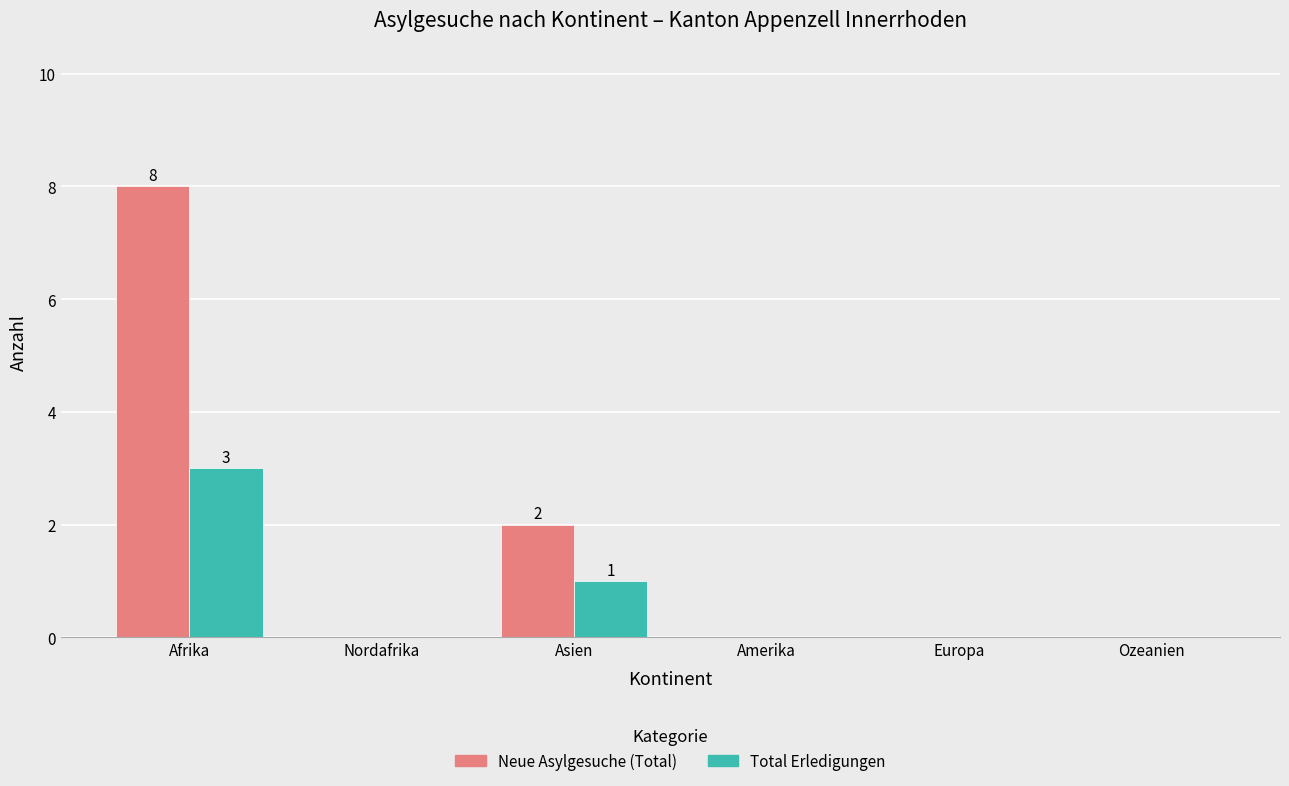

Which series changed the most between Asien and Ozeanien?

Neue Asylgesuche (Total)